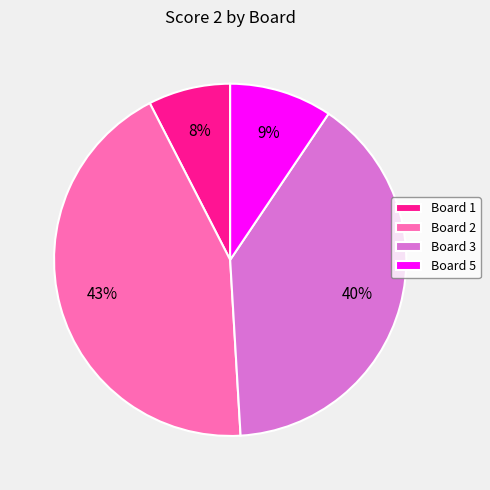

Is the sum of Board 3 and Board 2 greater than half?

Yes